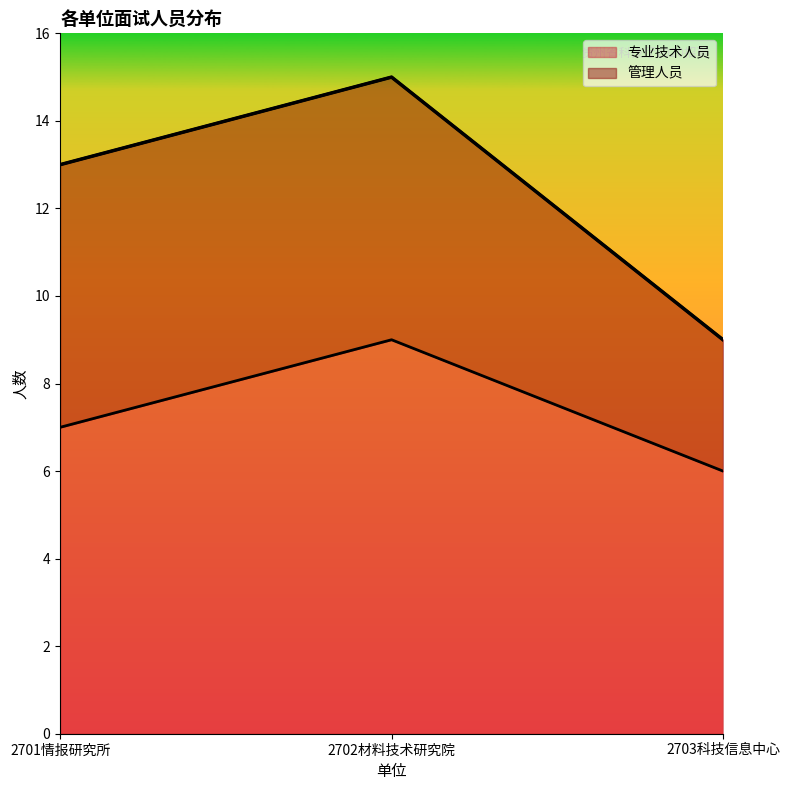

Is it true that 专业技术人员 equals 3 at 2703科技信息中心?

False